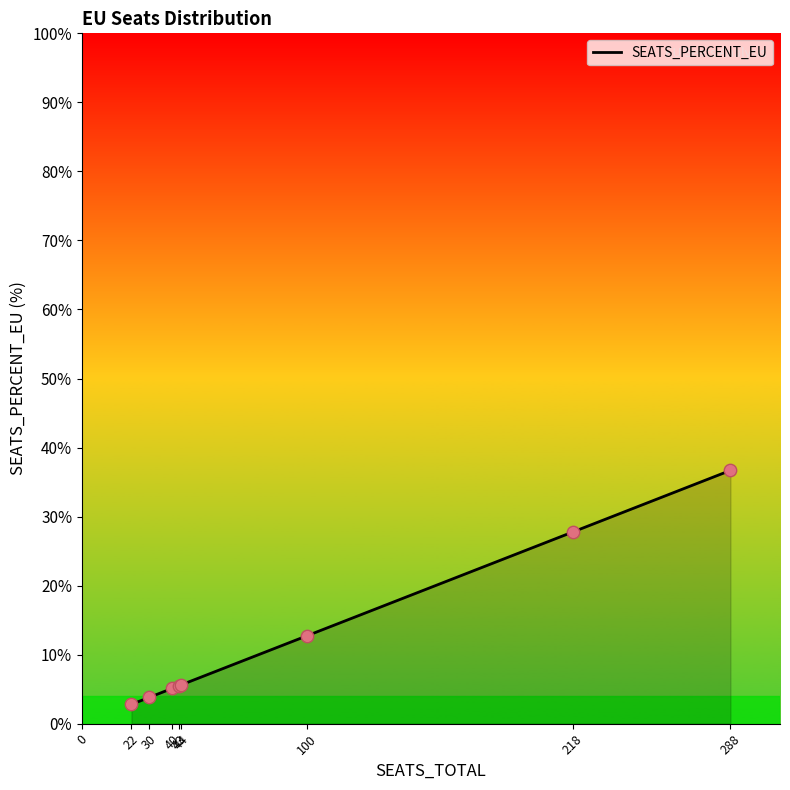

Between 22 and 43, which is larger?

43